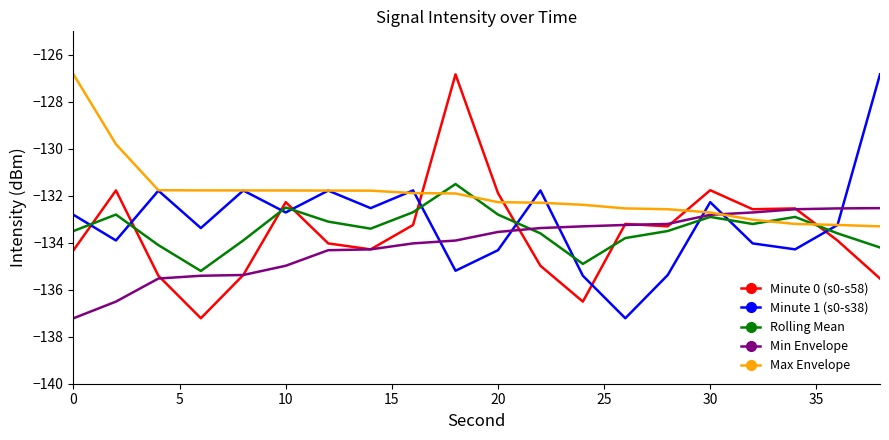

What is the minimum value shown in the chart?

-137.2